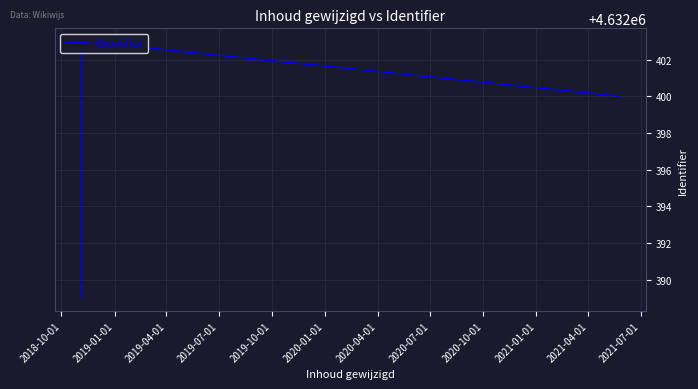

What is the sum of all values?

18529583